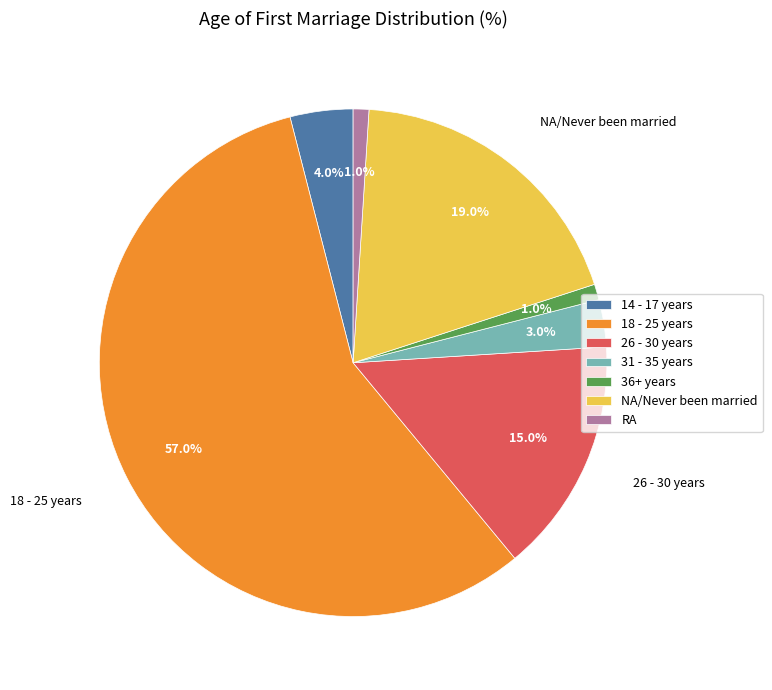

What portion of the pie excludes 31 - 35 years?

97.0%